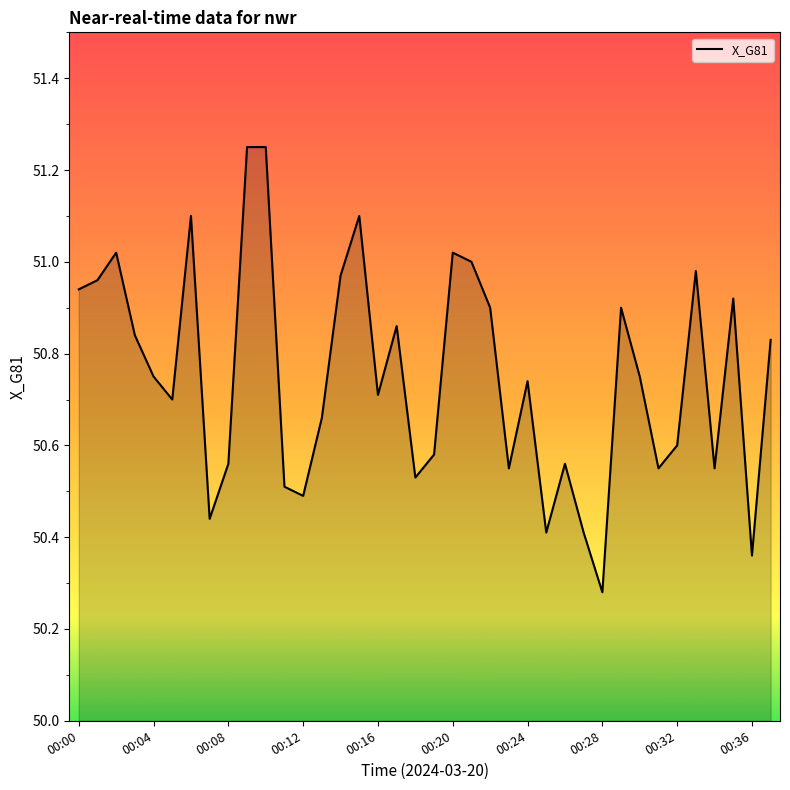

What is the difference between the maximum and minimum values?

1.0